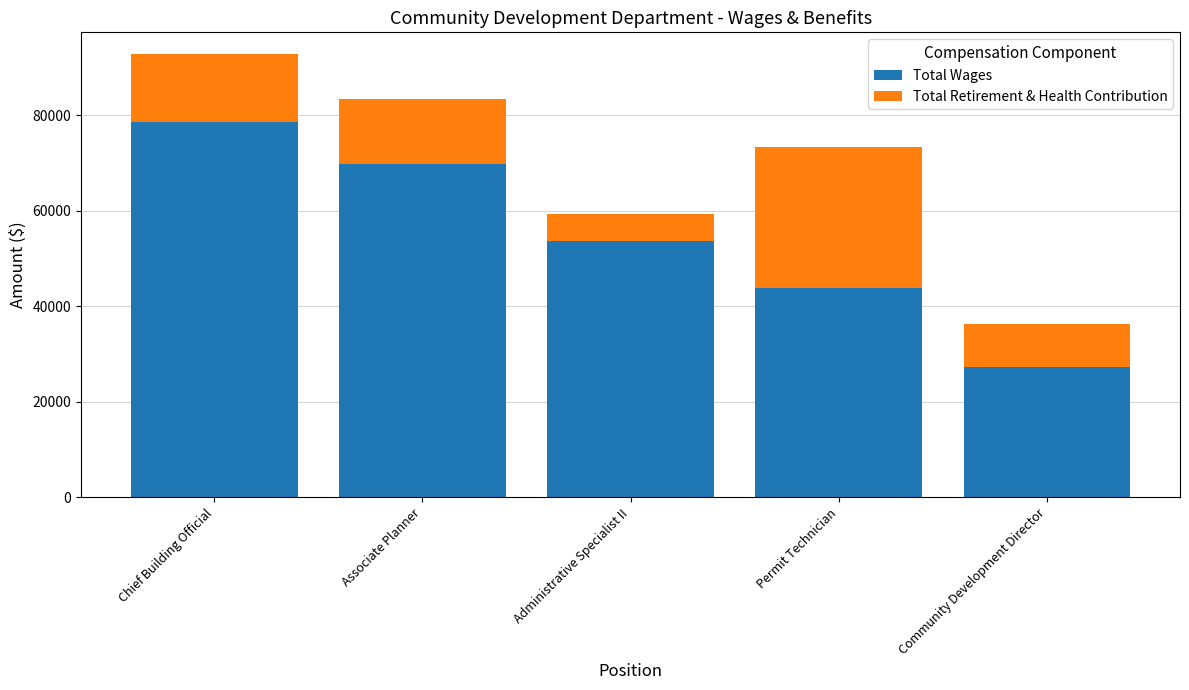

At which label does Total Wages first exceed 53649?

Chief Building Official